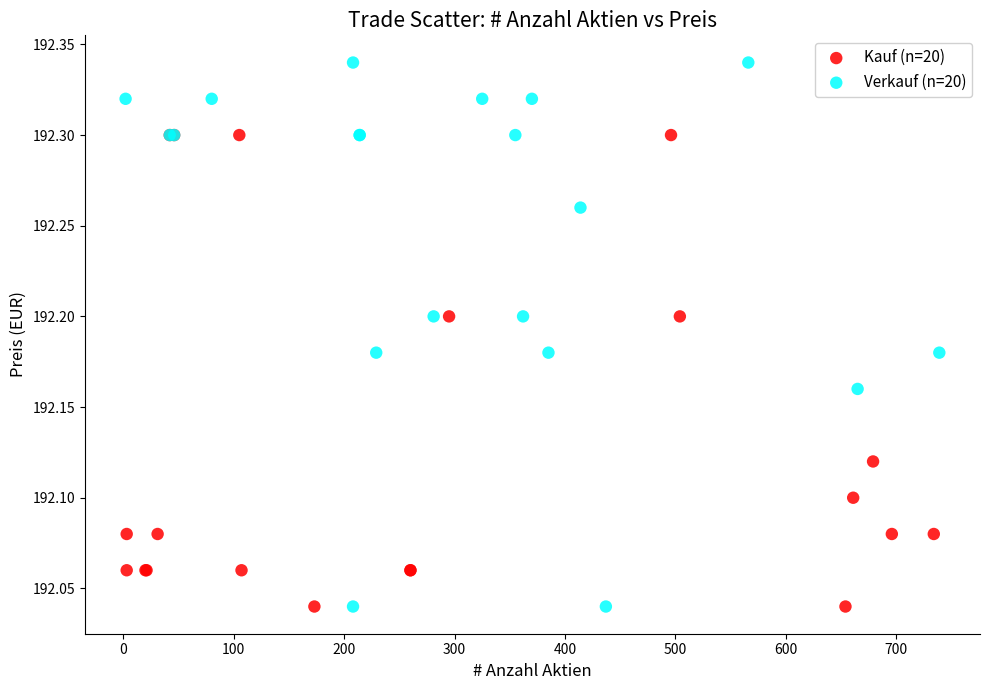

Which series has the widest spread of Y values?

Verkauf (n=20)